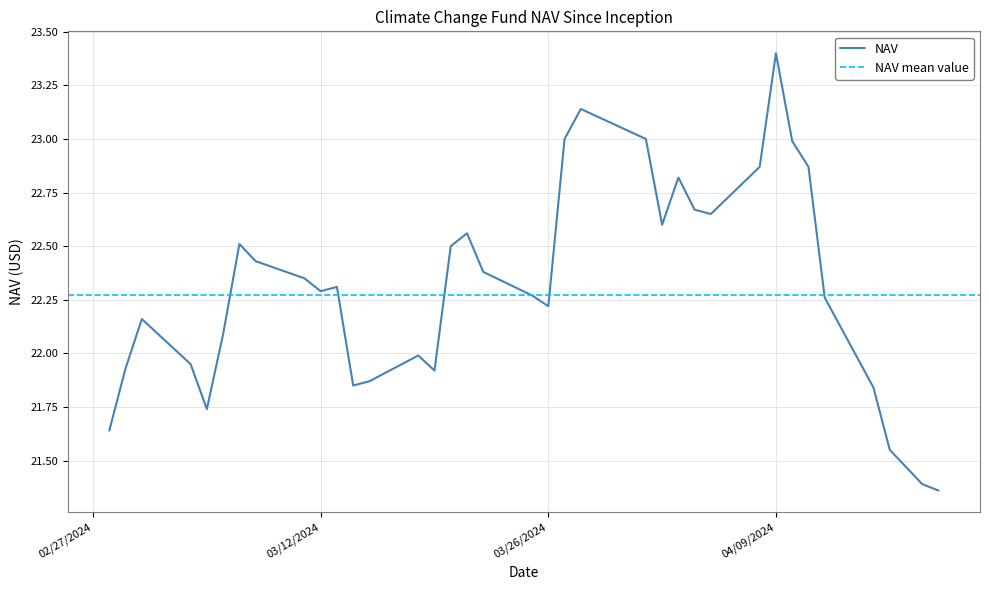

What is the greatest value displayed?

23.4